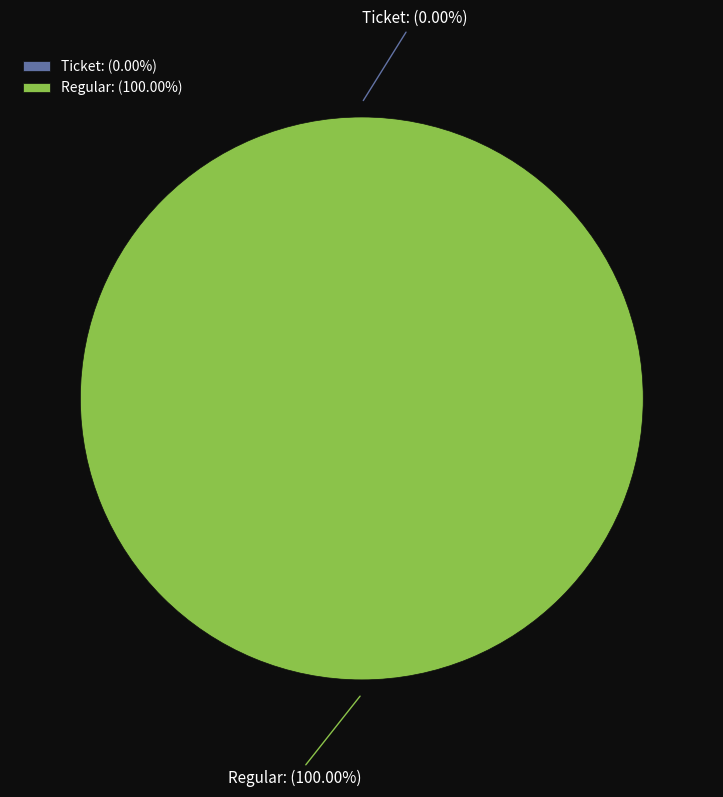

The Ticket slice represents 1% of the pie. True or false?

False